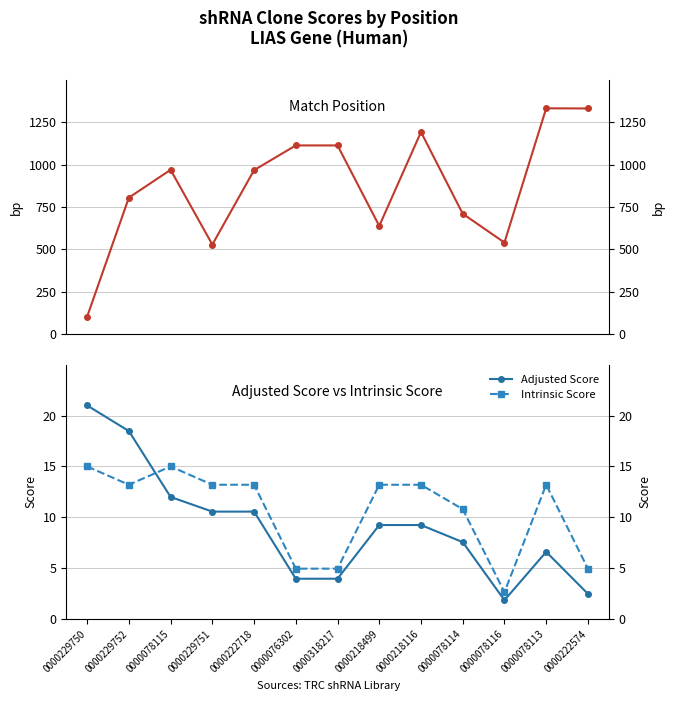

What is the difference between the maximum and second lowest values in the Match Position series?

804.0